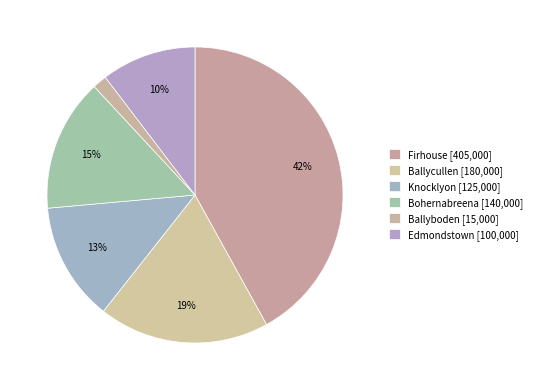

To the nearest percent, what is the difference between the largest and smallest slice percentages?

40%